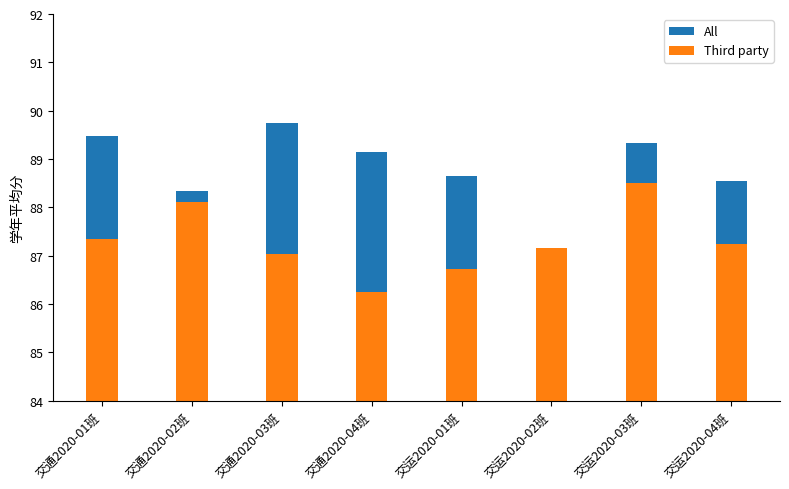

Rank the series by their maximum value, from highest to lowest.

All, Third party